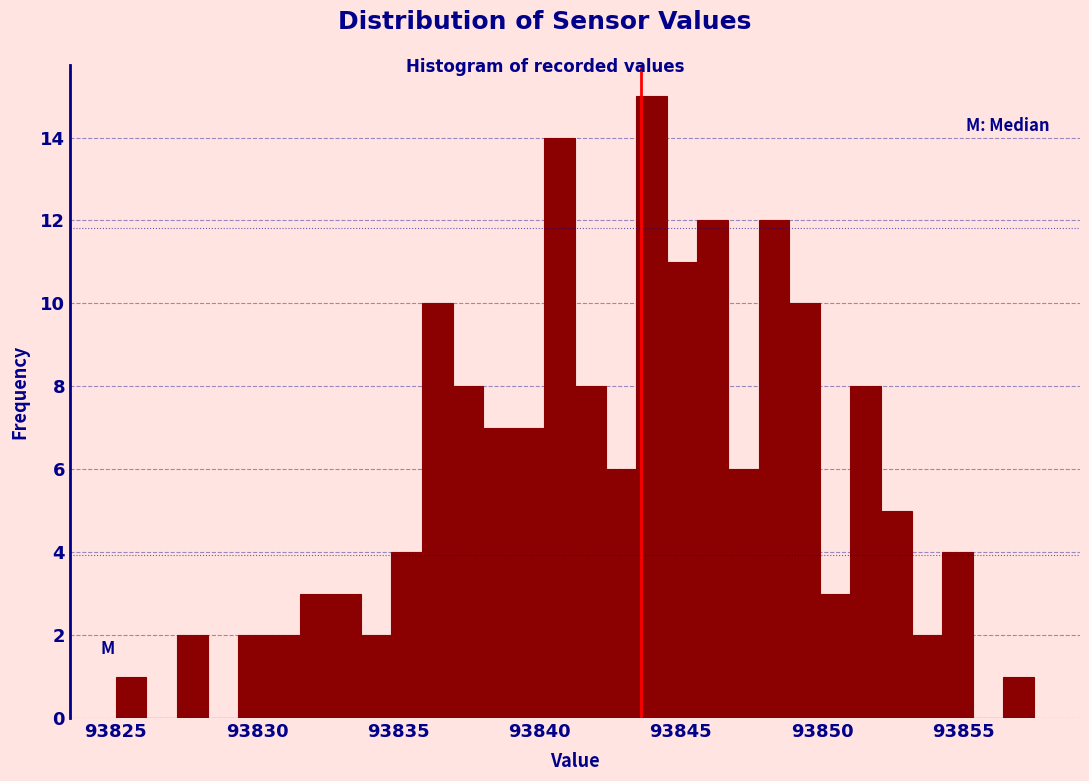

Around what value on the x-axis is the tallest bar? Give the approximate position of its centre, as read against the axis.

93844.0